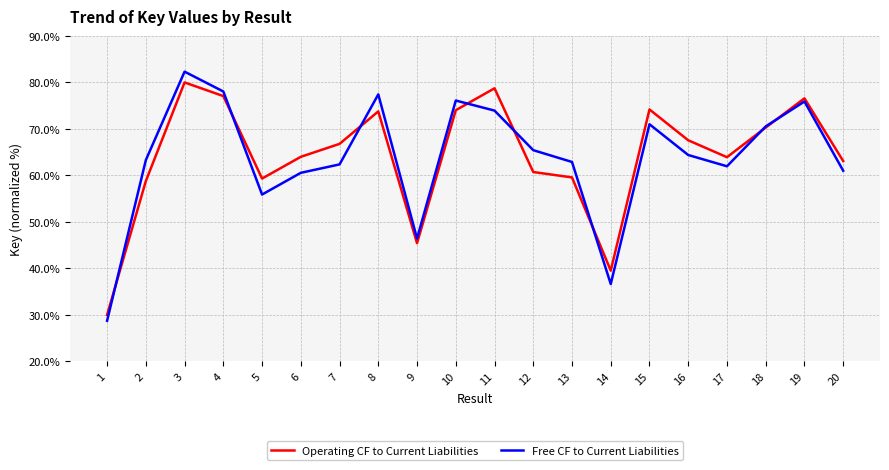

List the series in order of their peak value, highest first.

Free CF to Current Liabilities, Operating CF to Current Liabilities